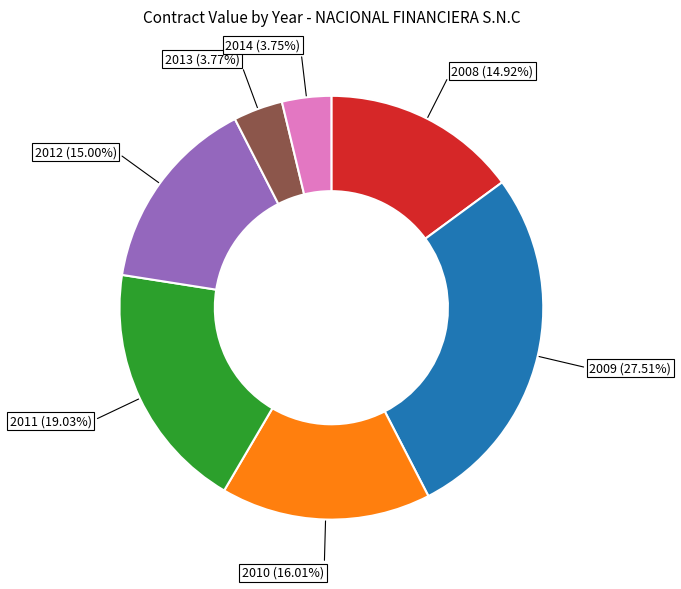

What is the ratio of the value at 2010 to the value at 2011?

0.8